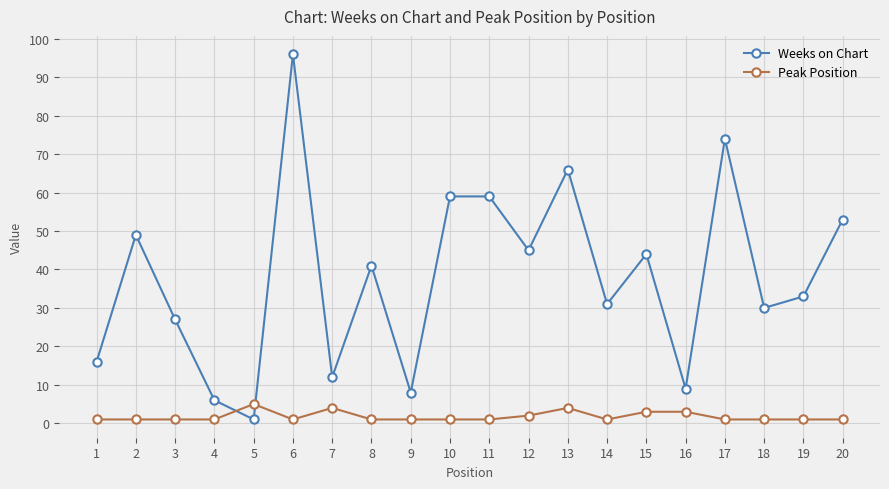

At which category is the sum across all series the highest?

6